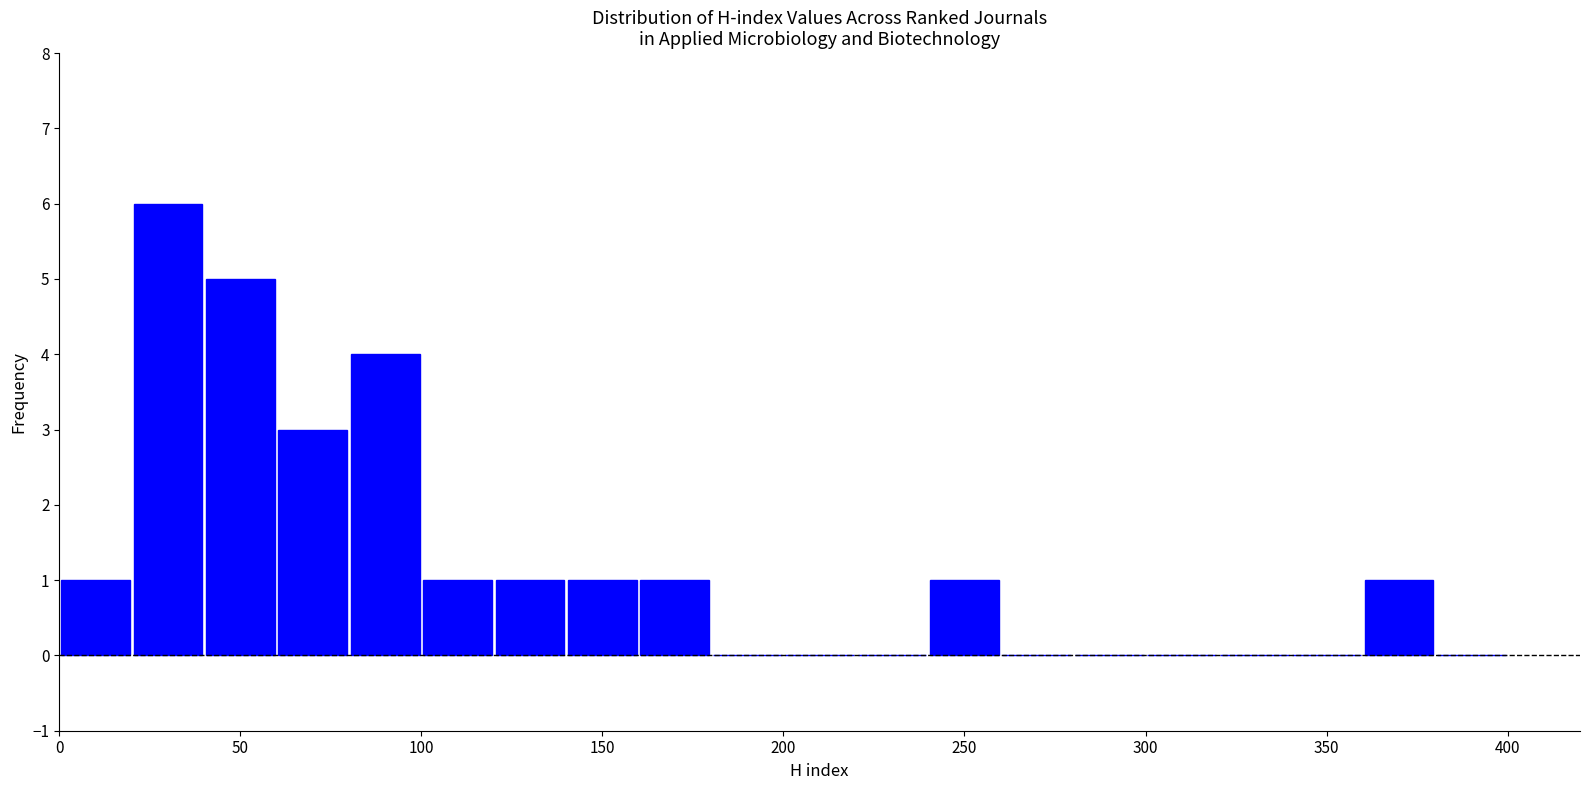

Reading left to right, list every bar in this chart as the range it spans on the x-axis followed by its height. The values are not printed on the chart, so give them approximately, as read against the axis.

0 to 20: 1
20 to 40: 6
40 to 60: 5
60 to 80: 3
80 to 100: 4
100 to 120: 1
120 to 140: 1
140 to 160: 1
160 to 180: 1
180 to 200: 0
200 to 220: 0
220 to 240: 0
240 to 260: 1
260 to 280: 0
280 to 300: 0
300 to 320: 0
320 to 340: 0
340 to 360: 0
360 to 380: 1
380 to 400: 0